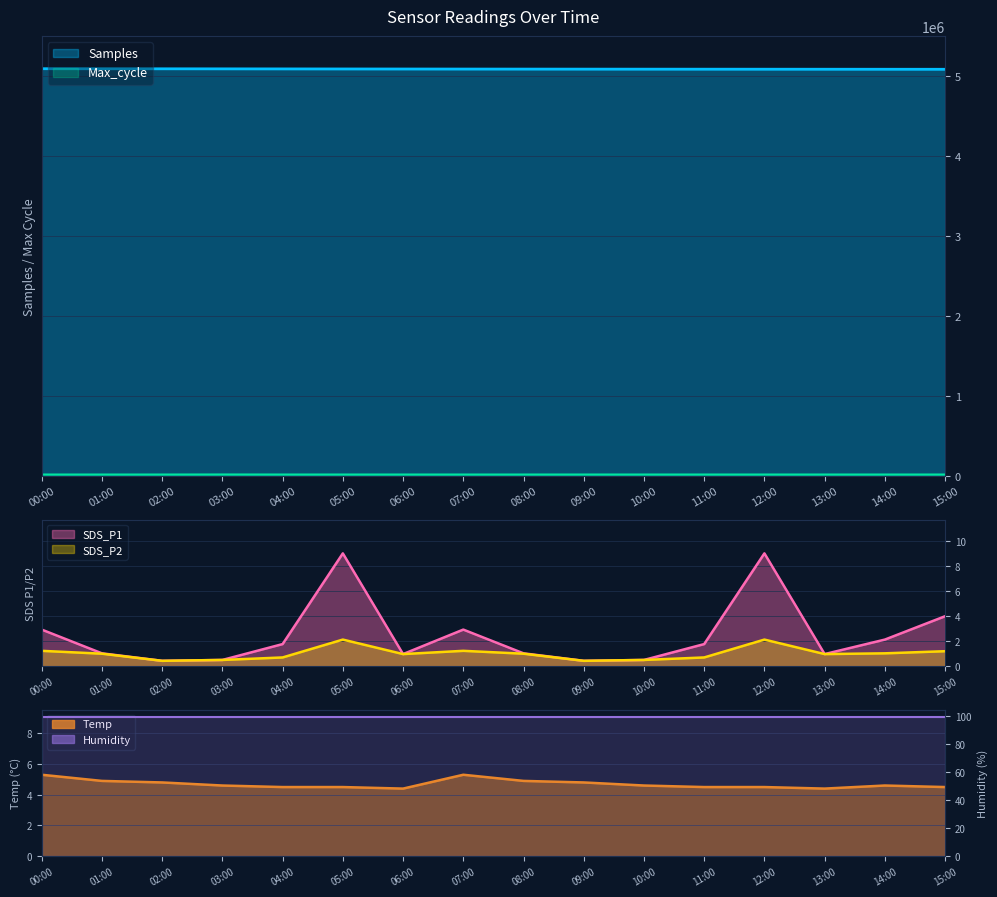

True or false: SDS_P2 and Temp intersect in this chart.

False